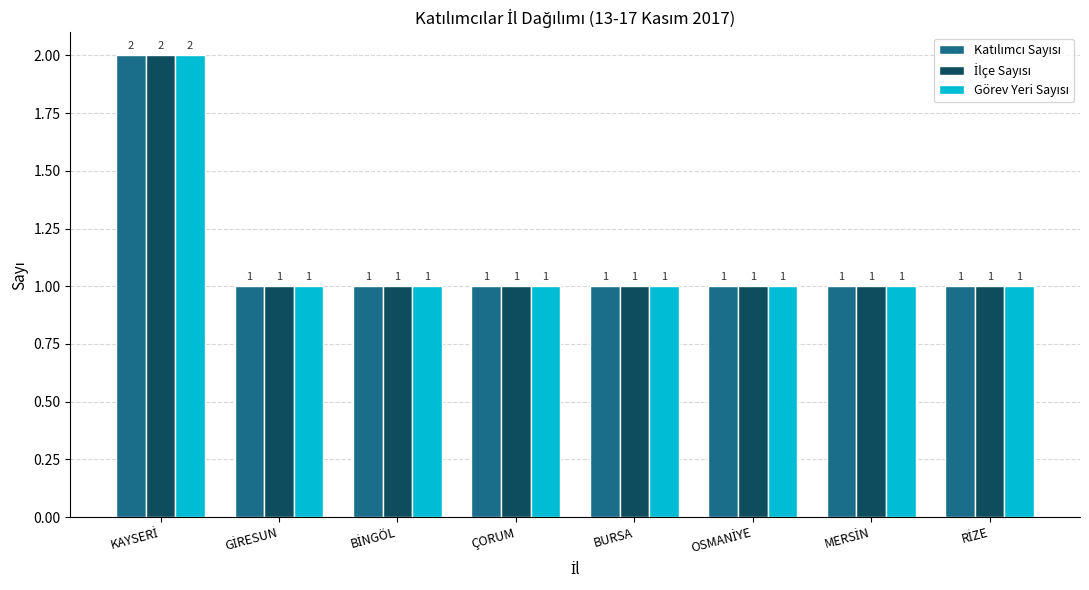

What is the label of the 8th bar from the right?

KAYSERİ